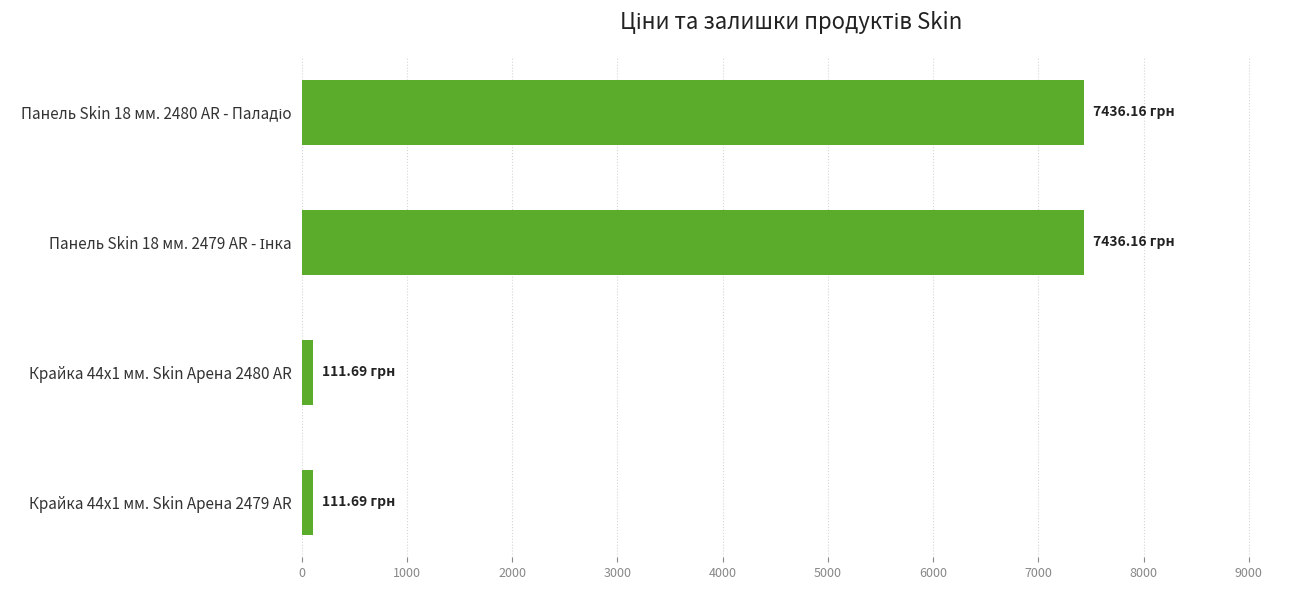

What is the average value?

3773.9